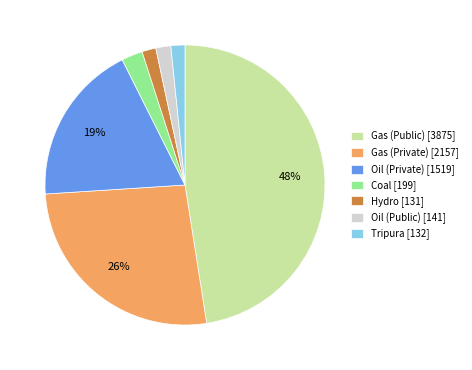

Do Gas (Private) [2157] and Tripura [132] together represent more than half of the pie?

No